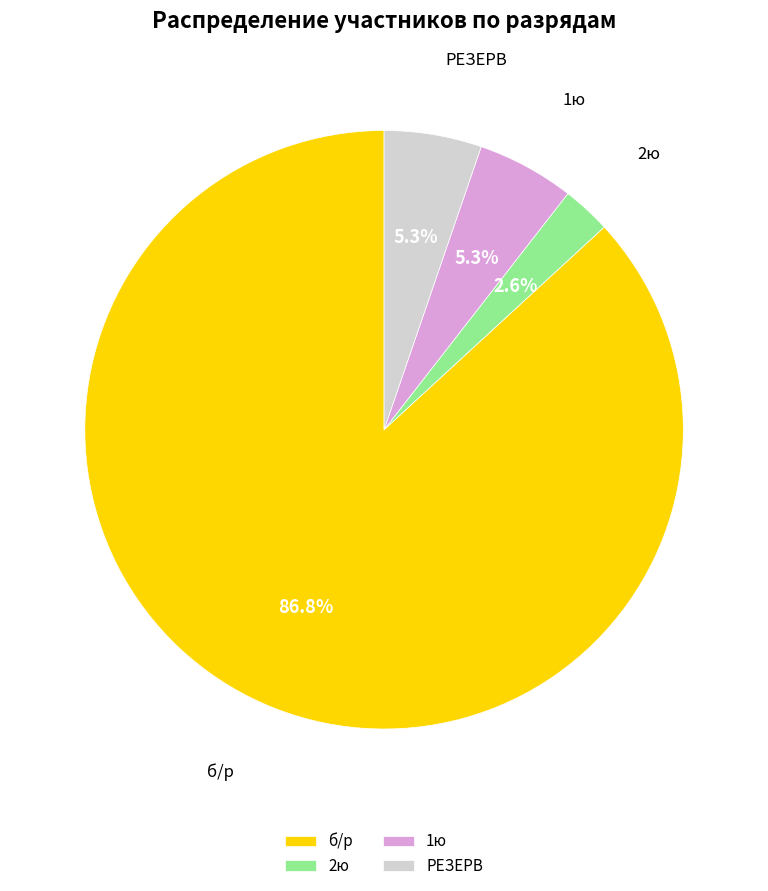

Which slice is the largest?

б/р